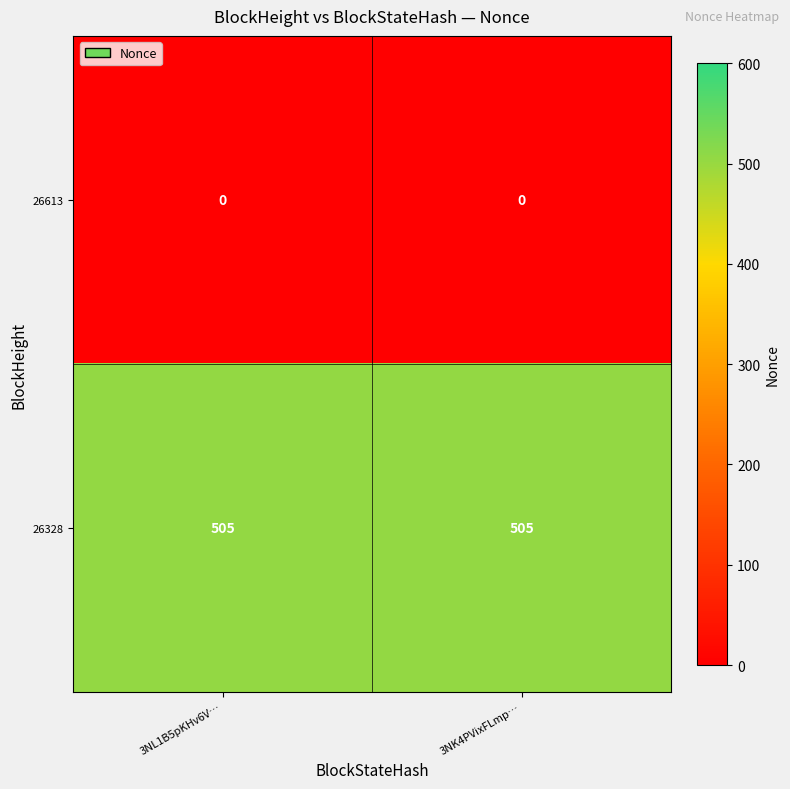

Count the number of categories in the chart.

2